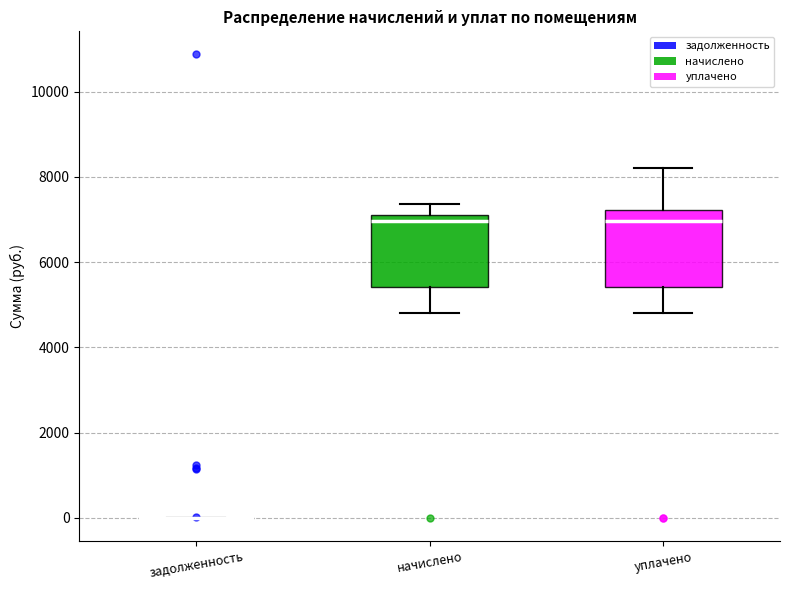

Reading left to right, transcribe this box plot: for each box, give where its median line is, the range the box spans, and where its two whiskers end, as read against the y-axis. The values are not printed on the chart, so give them approximately, as read against the axis.

задолженность: box collapsed to a line at 0, whiskers 0 to 0
начислено: median 7000, box 5400 to 7200, whiskers 4800 to 7400
уплачено: median 7000, box 5400 to 7200, whiskers 4800 to 8200